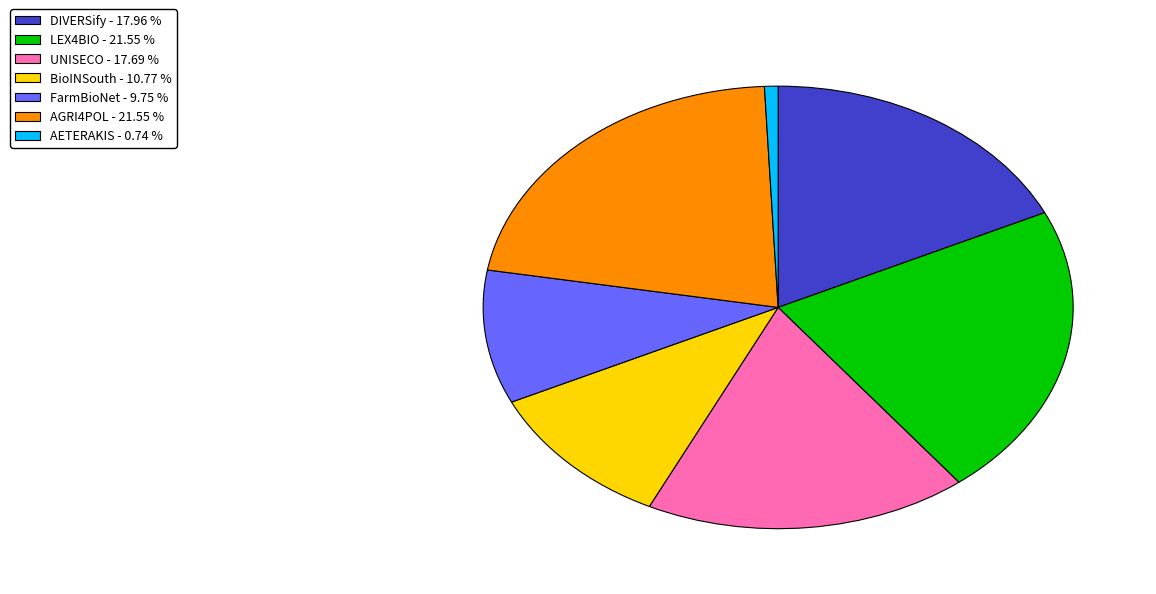

How many slices are in this pie chart?

7